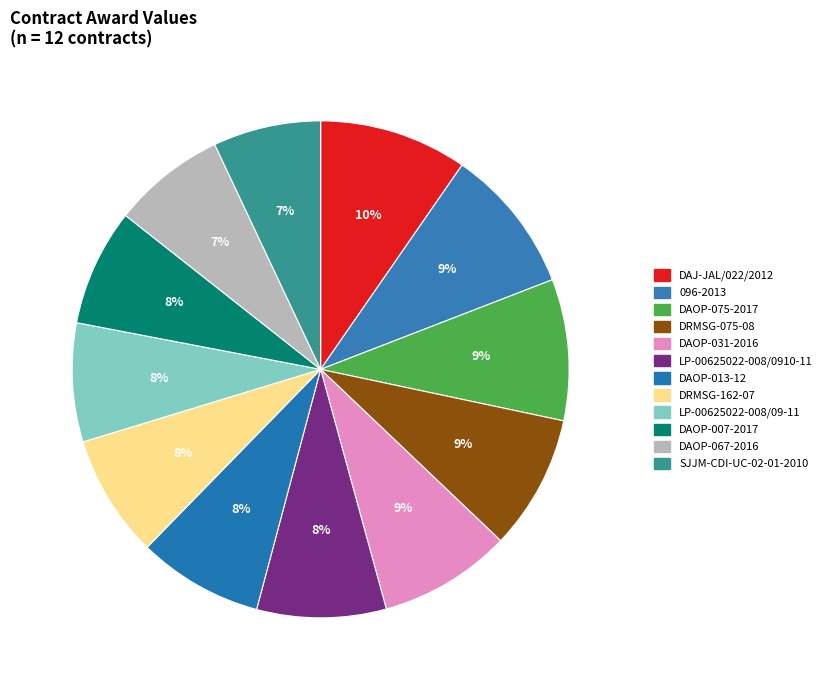

Count the number of slices in the pie.

12